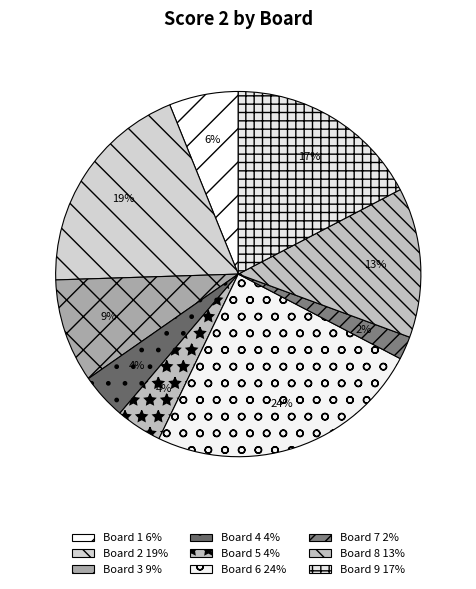

How many segments does this pie chart have?

9